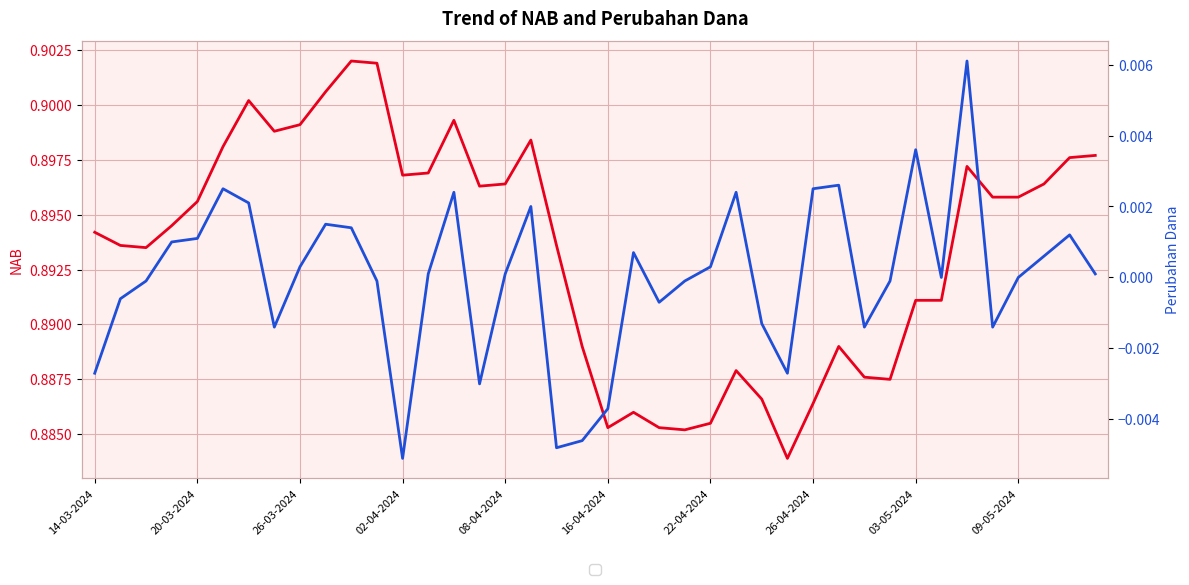

At how many categories does at least one series exceed 0?

40